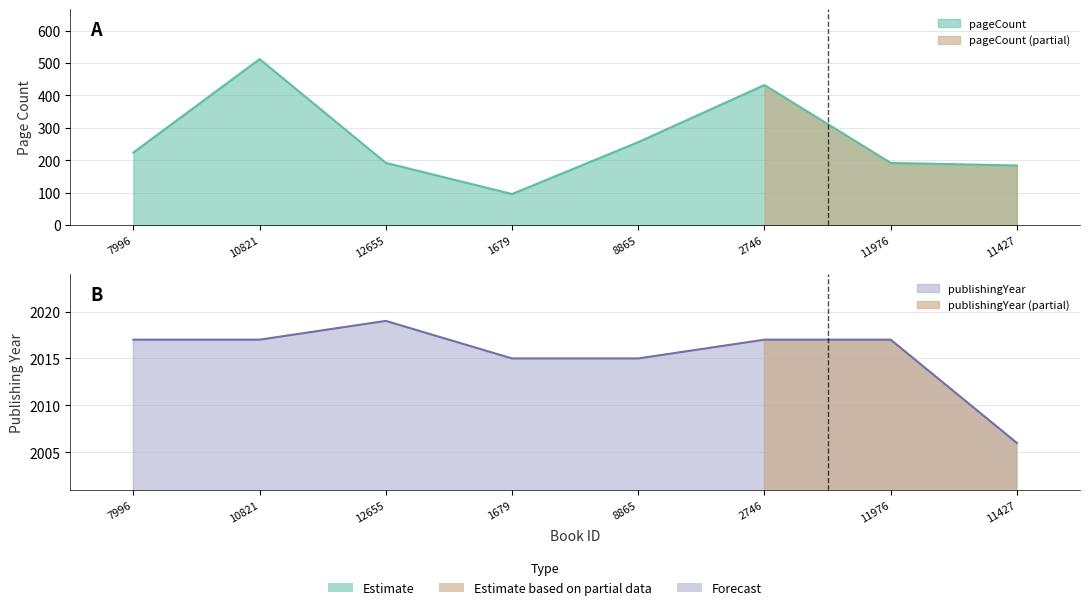

Between 2746 and 7996, which is larger?

2746